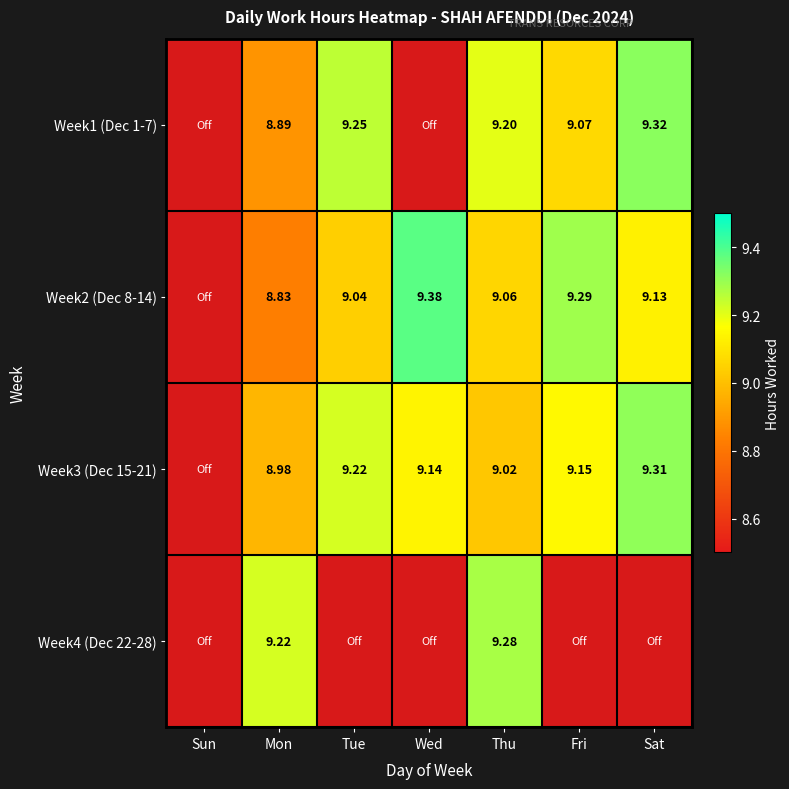

Is it true that Week3 (Dec 15-21) equals 9.3 at Sat?

True